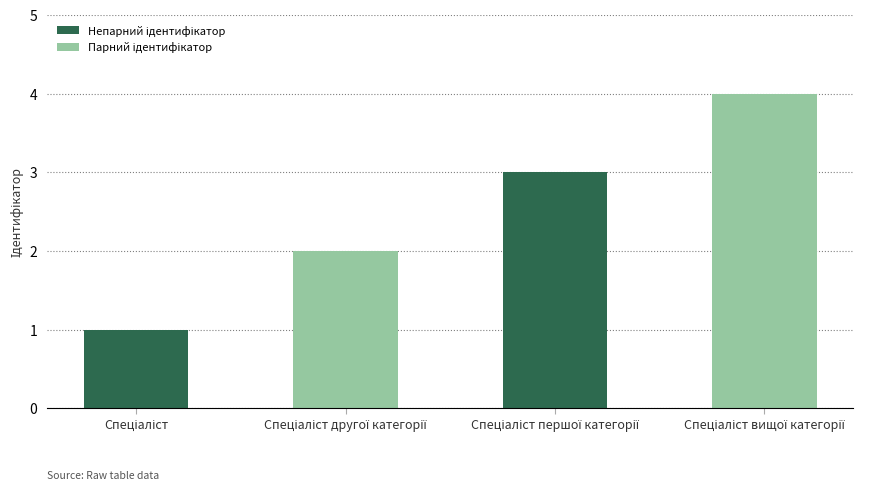

How many bars are there in total?

4